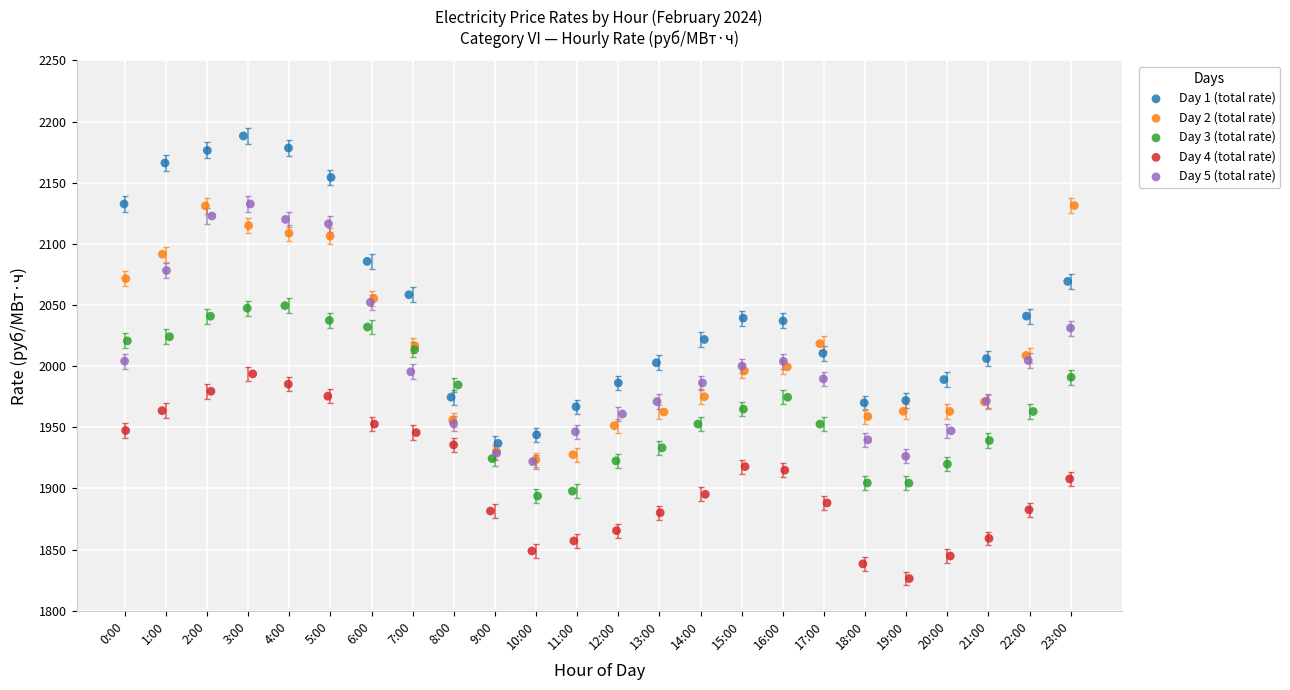

What are all the series names shown in the legend?

Day 1 (total rate), Day 2 (total rate), Day 3 (total rate), Day 4 (total rate), Day 5 (total rate)